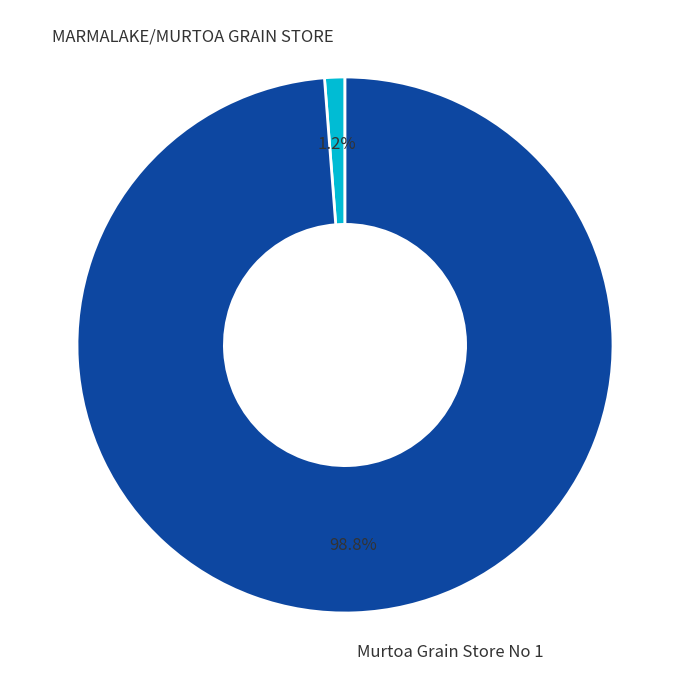

How many slices are in this pie chart?

2